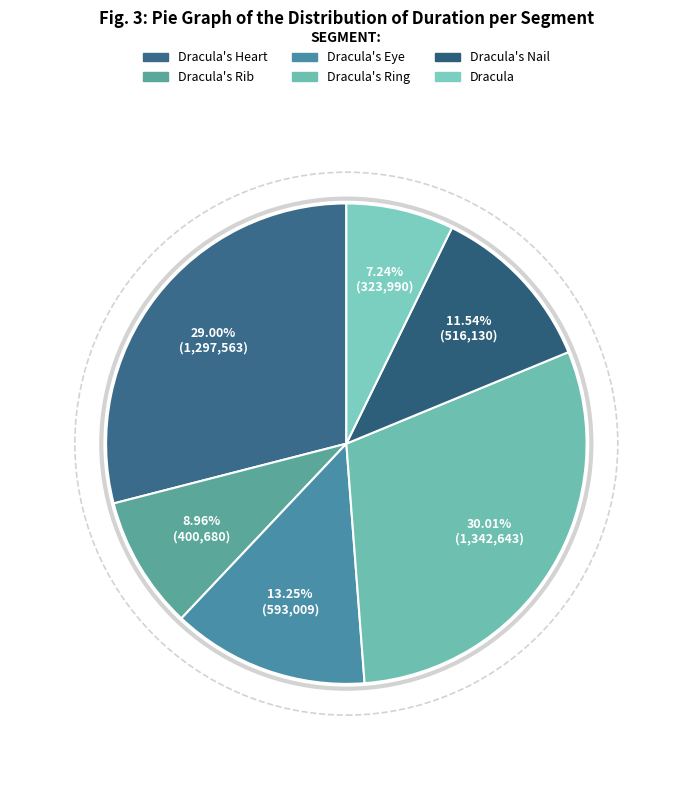

What is the smallest slice in the pie chart?

Dracula